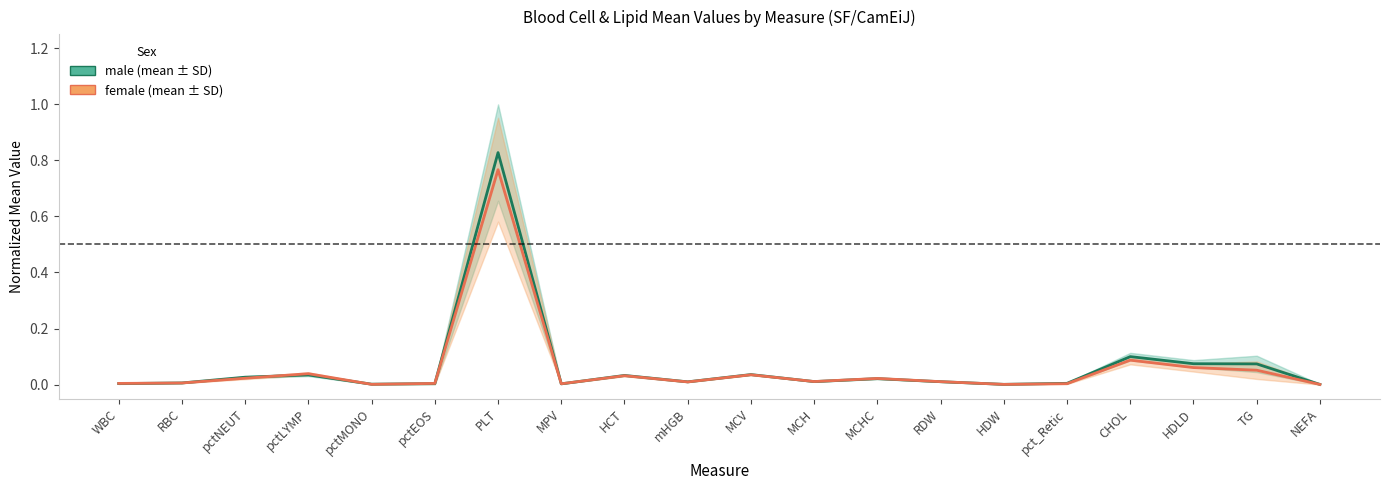

At which category does the chart reach its minimum across all series?

NEFA